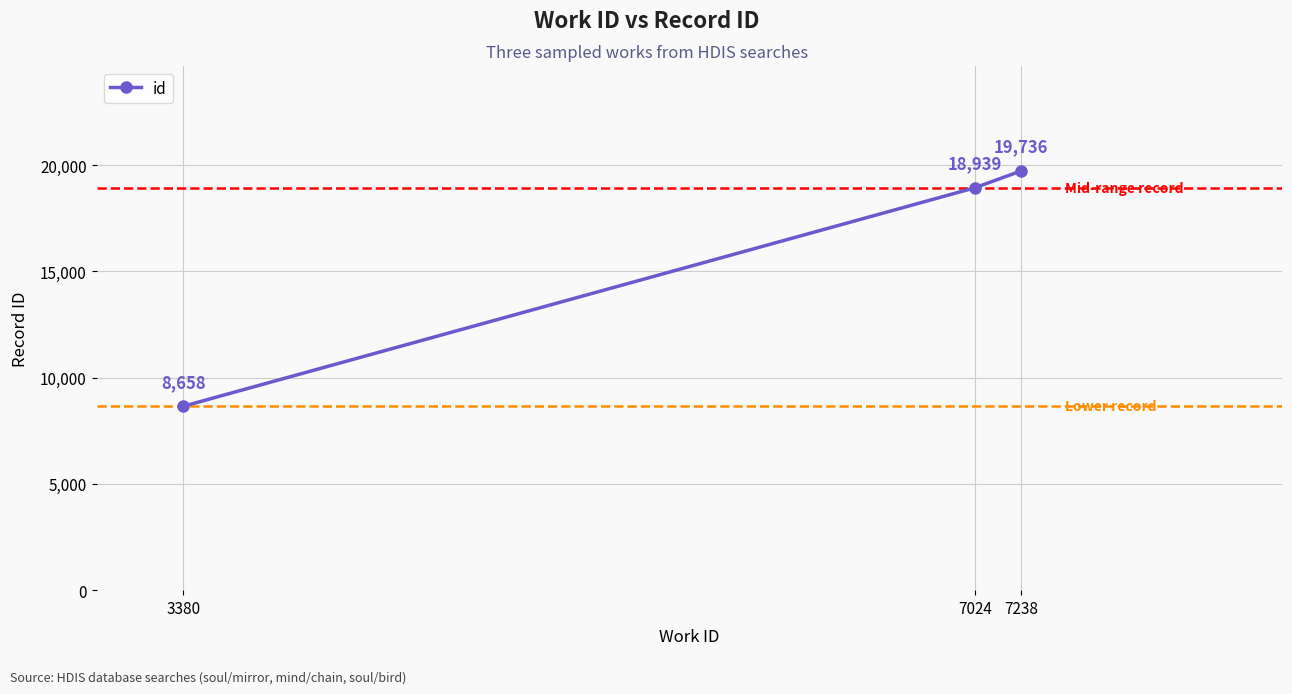

What is the average value?

15778